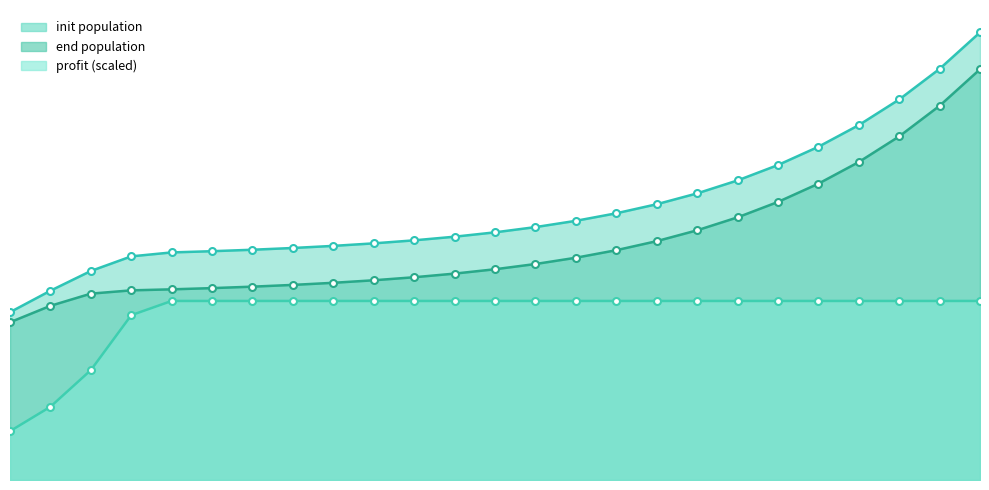

True or false: init population and end population intersect in this chart.

False